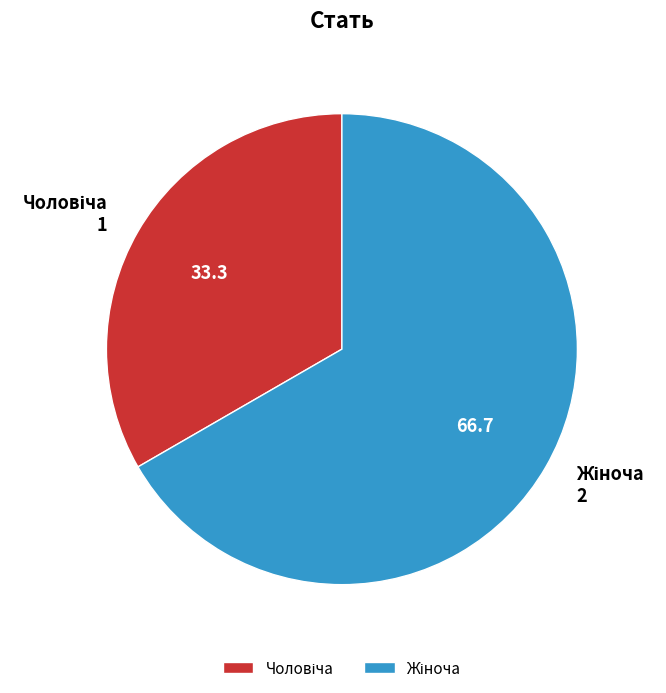

Is there any slice that represents more than half of the pie?

Yes